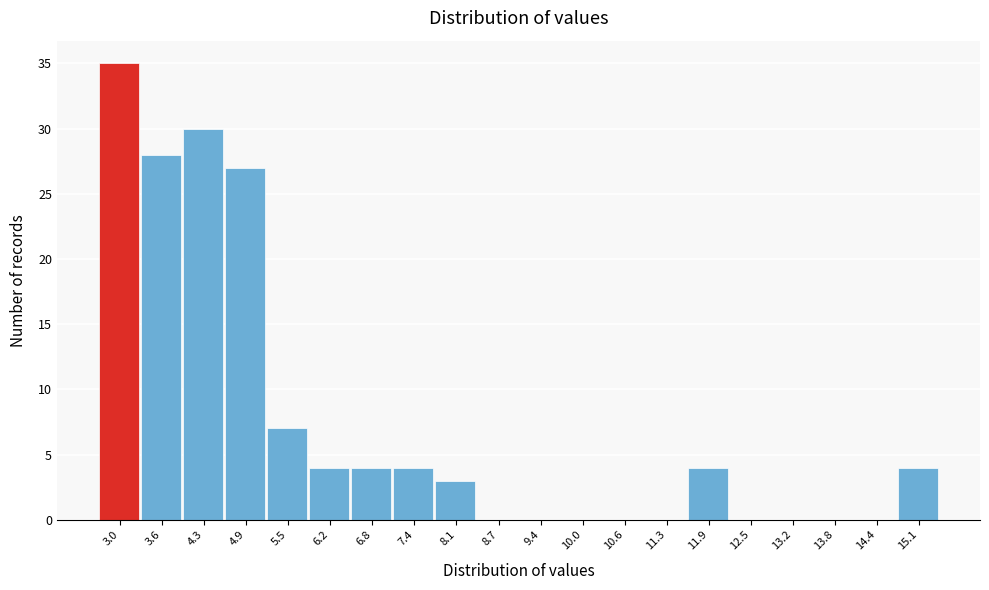

Which range on the x-axis has the tallest bar?

2.7 to 3.3